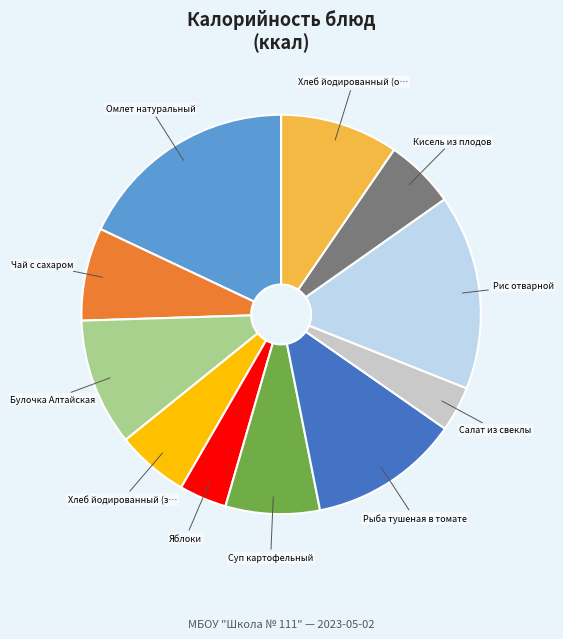

Does any single category account for the majority?

No